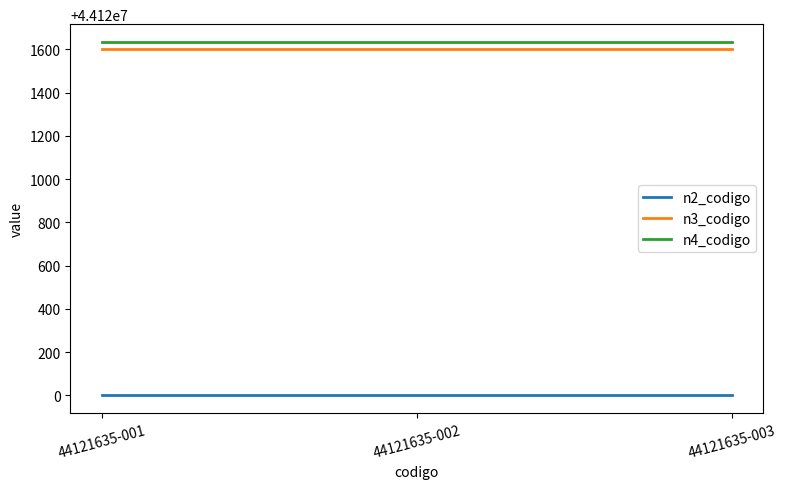

What is the smallest value displayed?

44120000